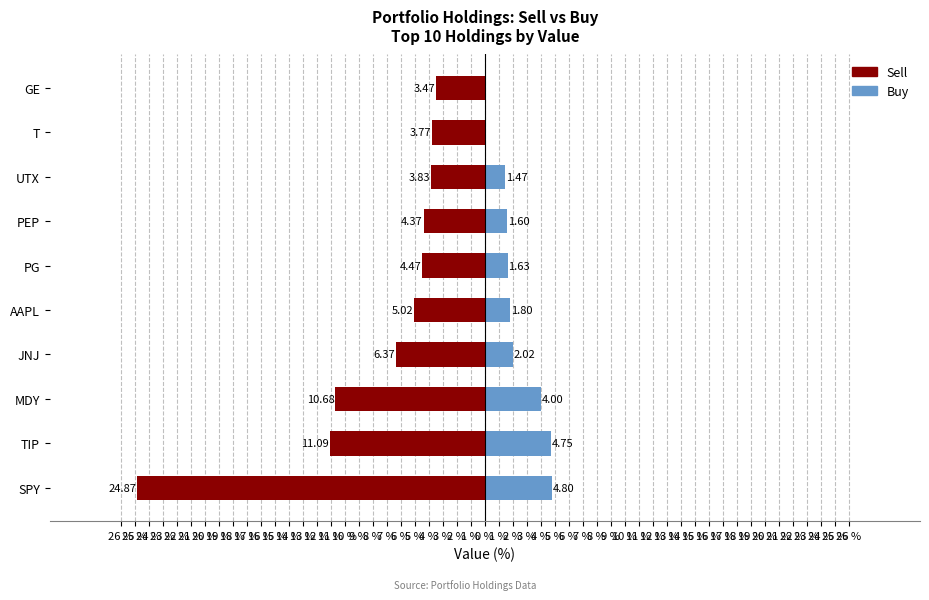

Is the value of Sell at UTX greater than the value of Buy at AAPL?

No